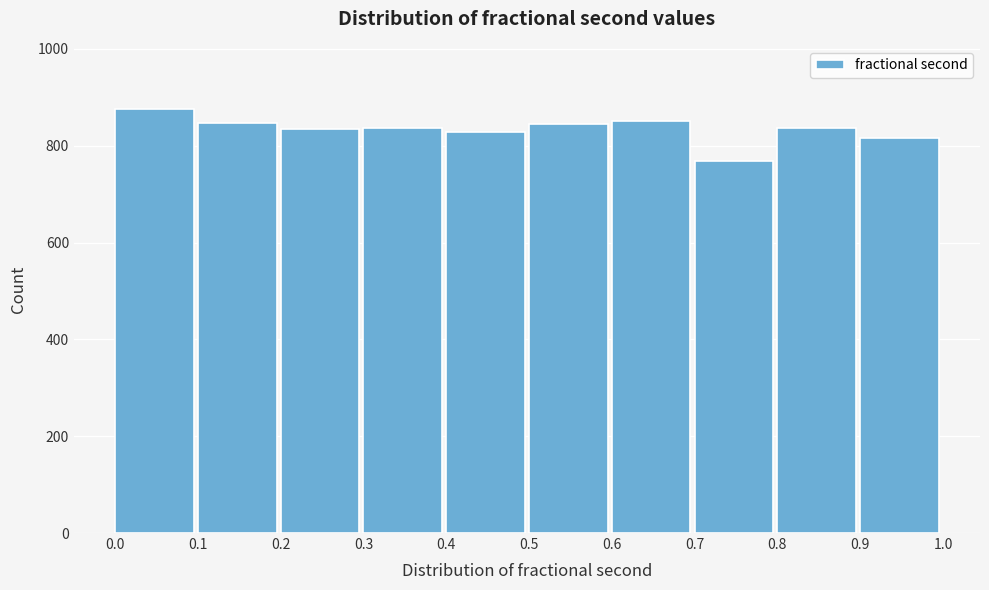

Reading left to right, list every bar in this chart as the range it spans on the x-axis followed by its height. The values are not printed on the chart, so give them approximately, as read against the axis.

0.0 to 0.1: 880
0.1 to 0.2: 840
0.2 to 0.3: 840
0.3 to 0.4: 840
0.4 to 0.5: 820
0.5 to 0.6: 840
0.6 to 0.7: 860
0.7 to 0.8: 760
0.8 to 0.9: 840
0.9 to 1.0: 820